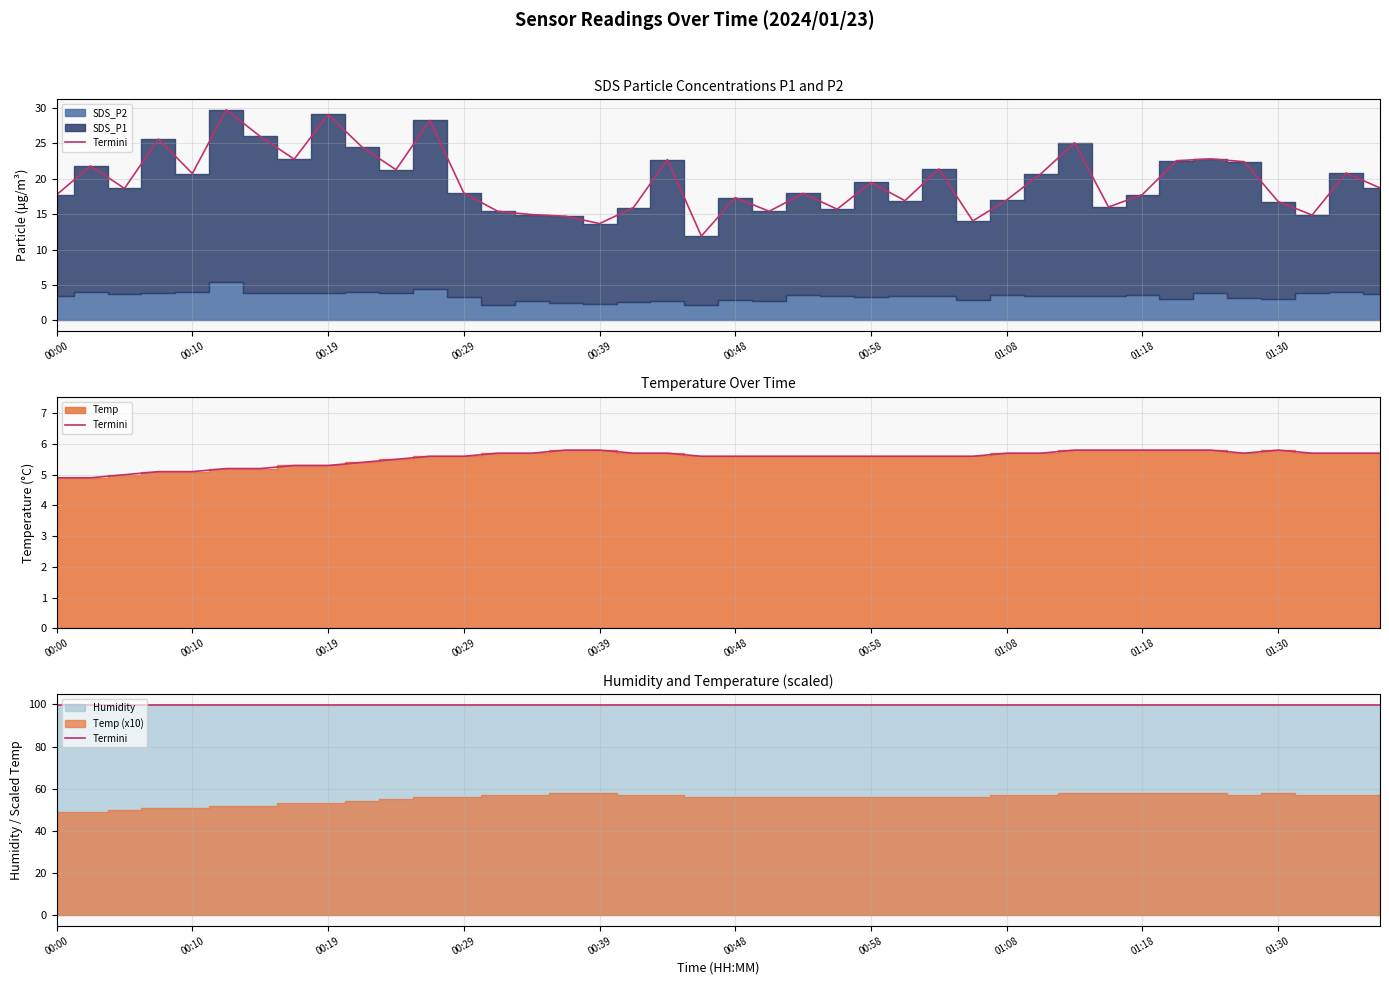

True or false: SDS_P1 has a value of 41.8 at 01:13.

False